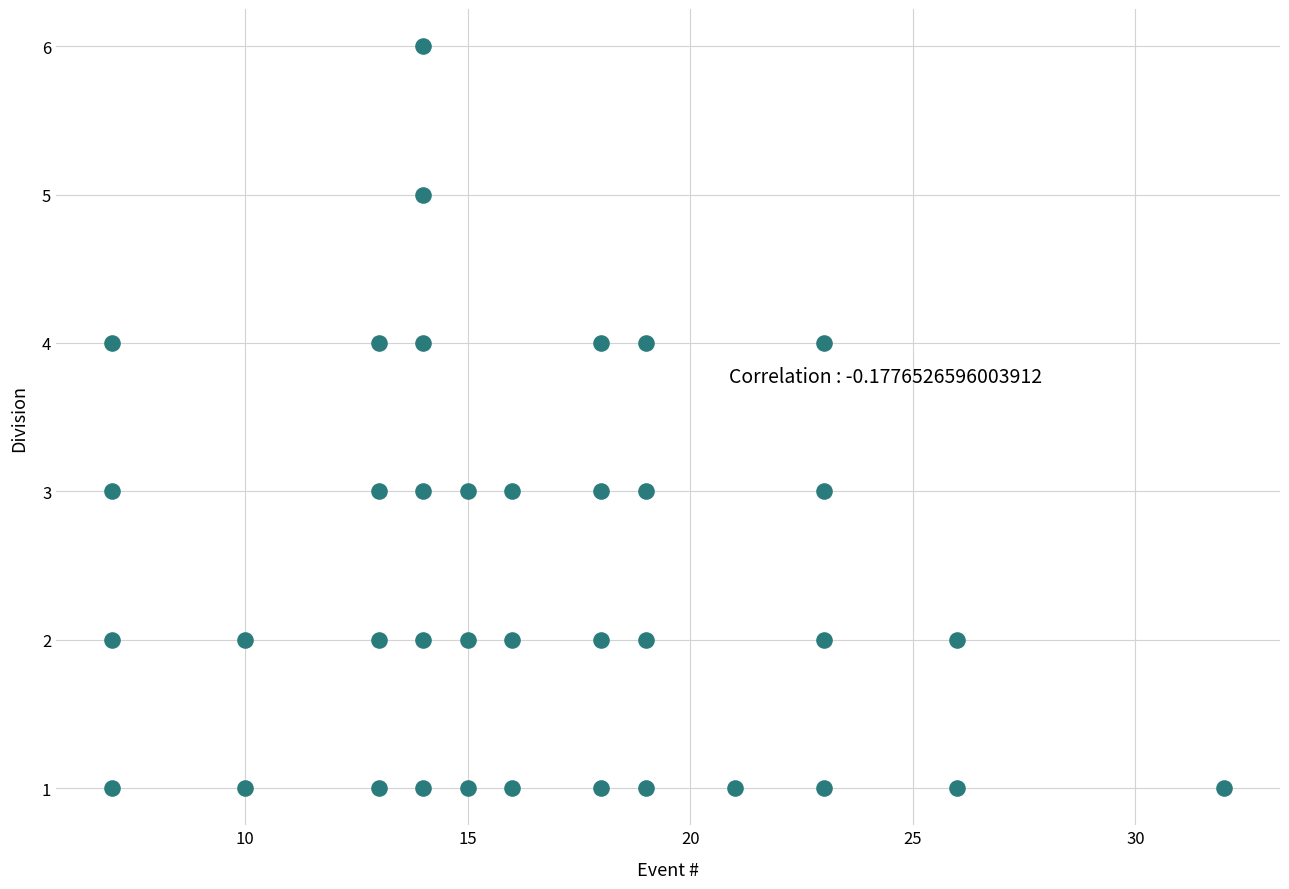

What is the range of X values (max minus min)?

25